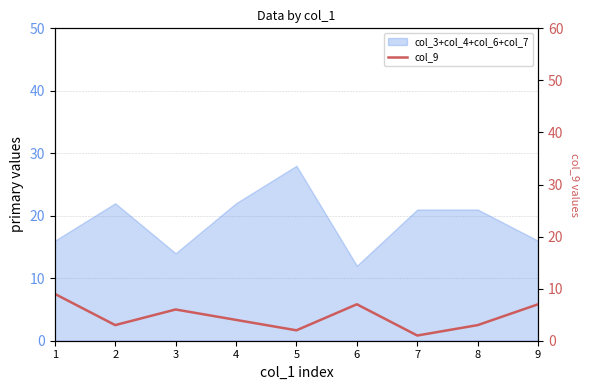

How many values are between 3 and 7?

6